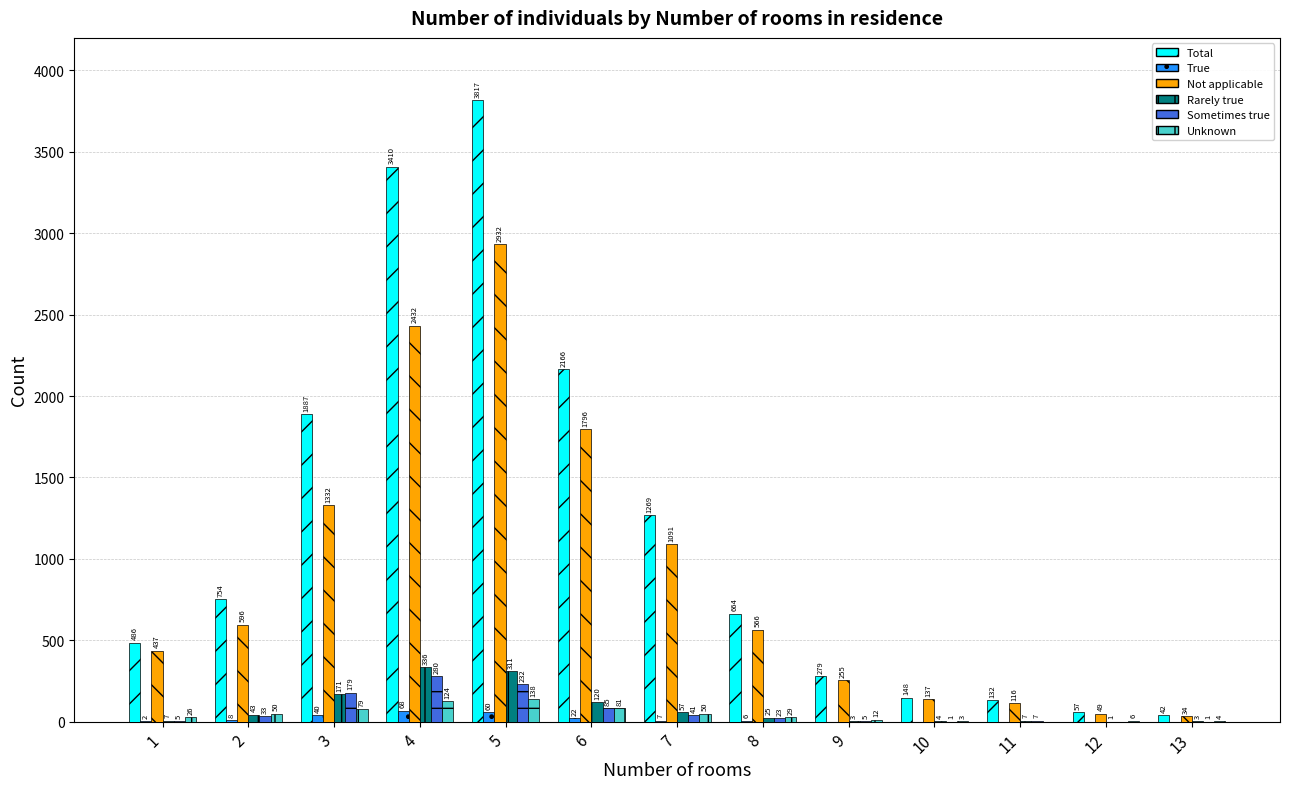

Between 11 and 13, which series saw the biggest shift?

Total